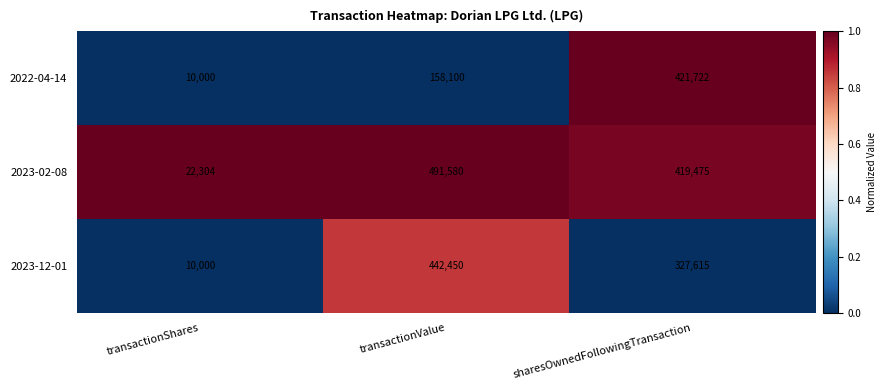

What is the difference between the maximum and minimum values in the 2022-04-14 series?

411722